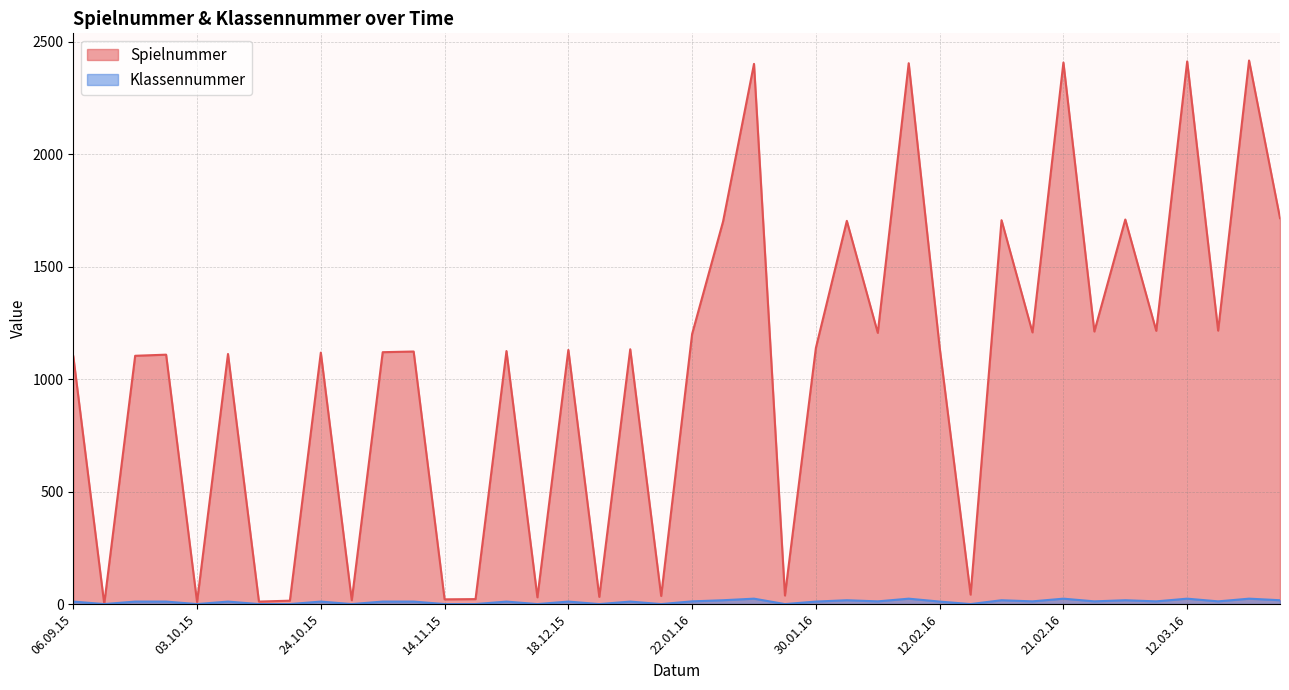

What are all the series names shown in the legend?

Spielnummer, Klassennummer